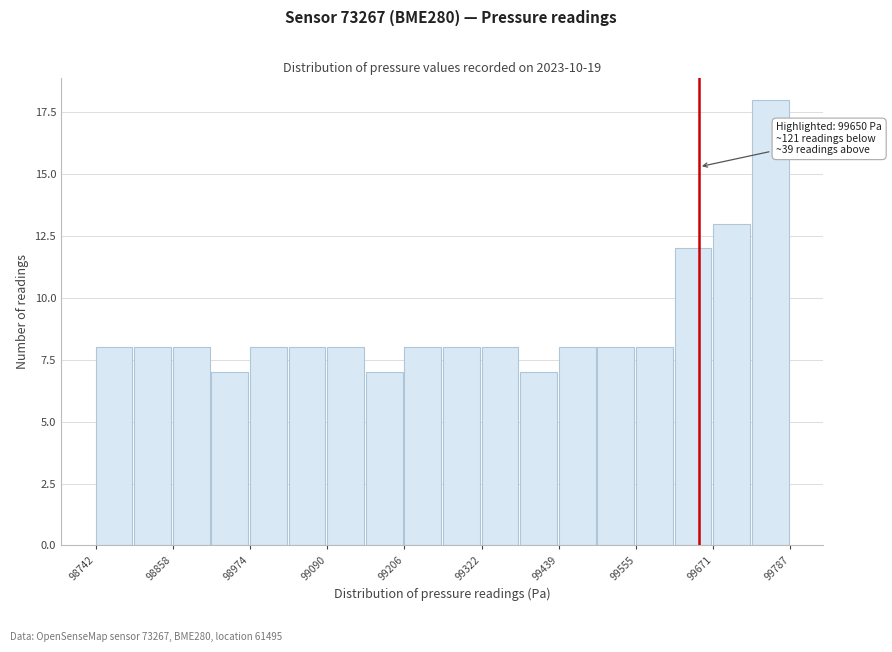

Around what value on the x-axis is the tallest bar? Give the approximate position of its centre, as read against the axis.

99760